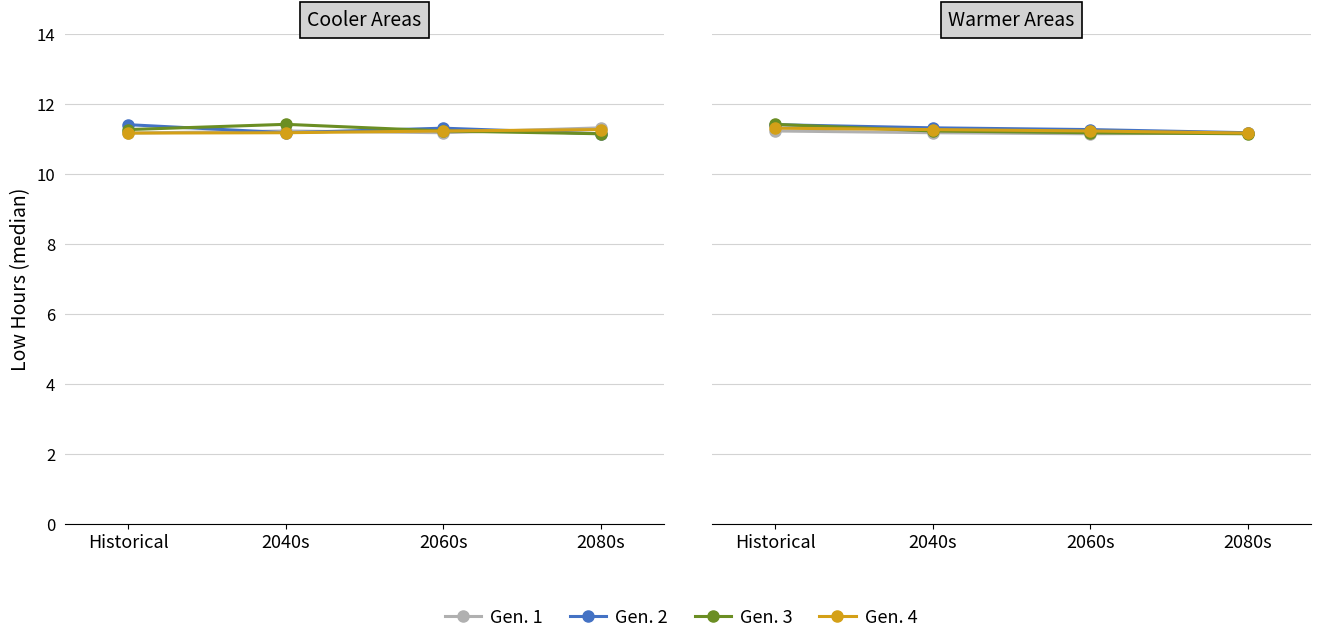

At how many categories does at least one series exceed 11?

4